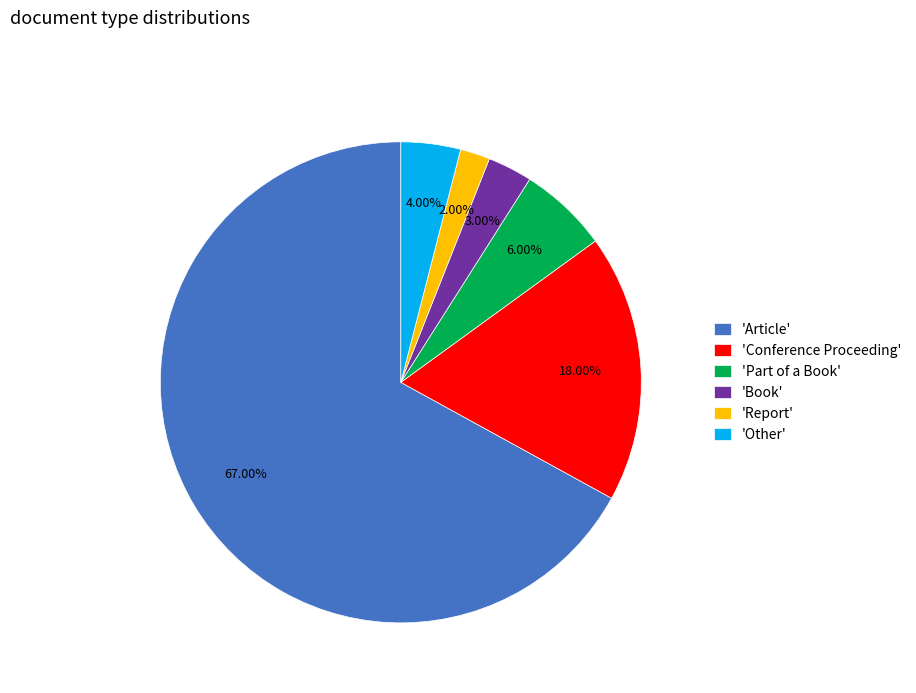

What is the smallest slice in the pie chart?

'Report'